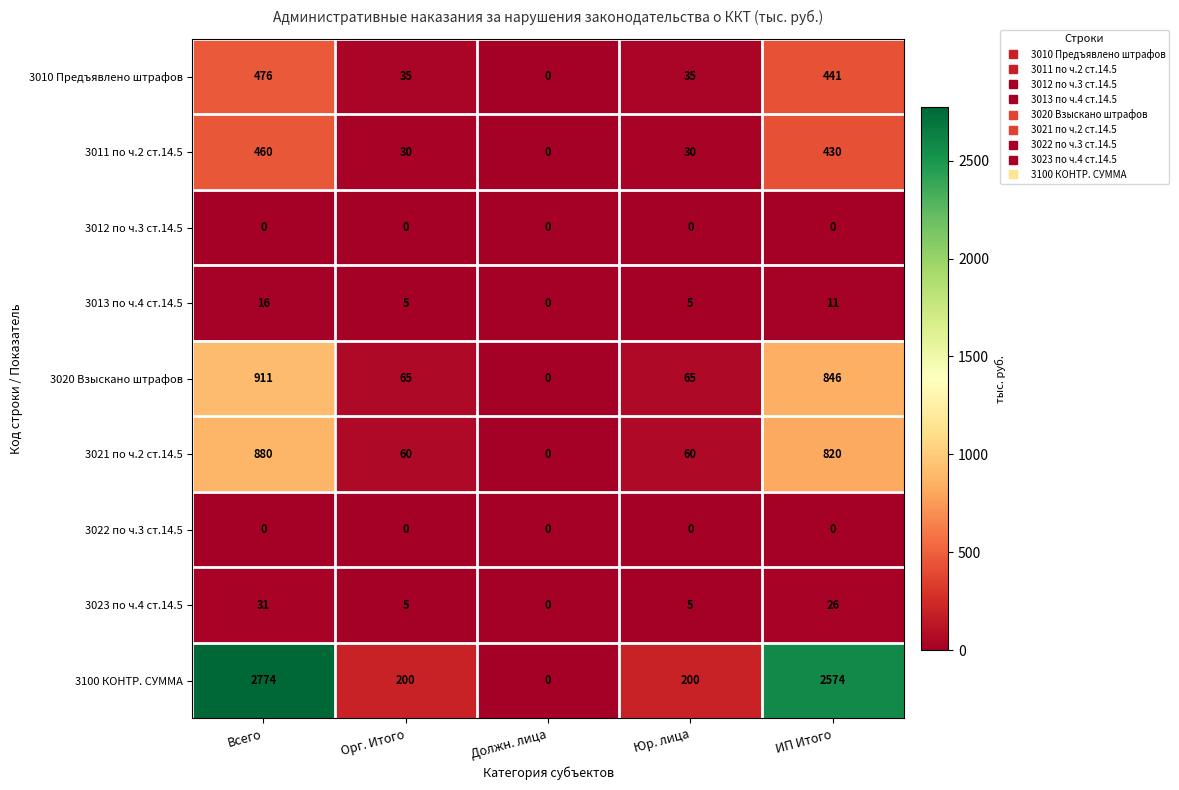

What is the difference between the 3013 по ч.4 ст.14.5 values at Юр. лица and Должн. лица?

5